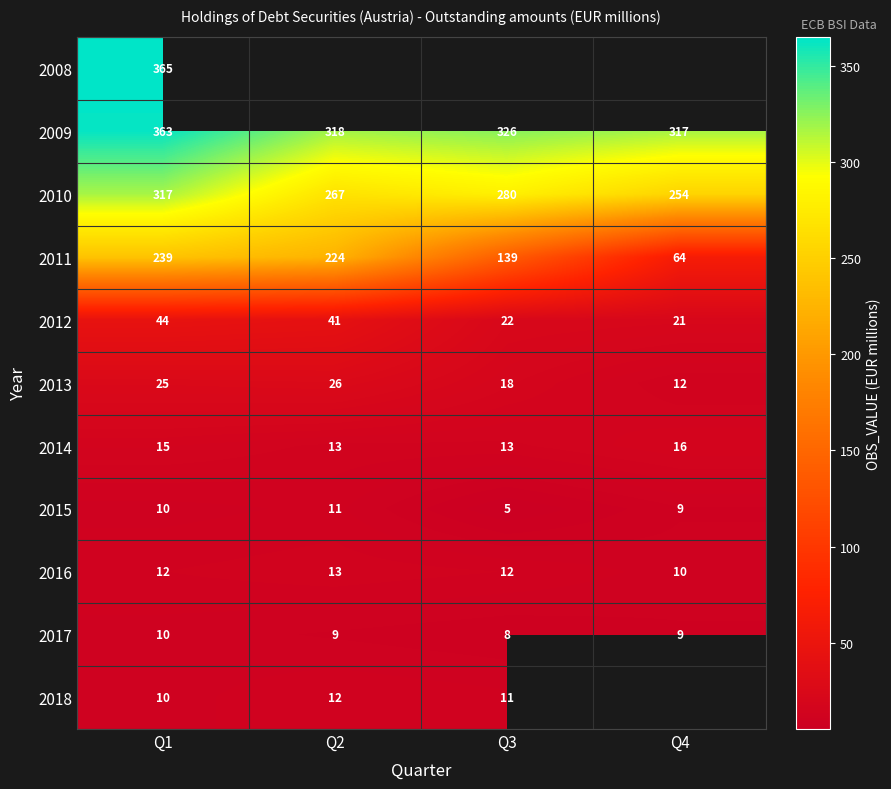

Count the number of categories in the chart.

4